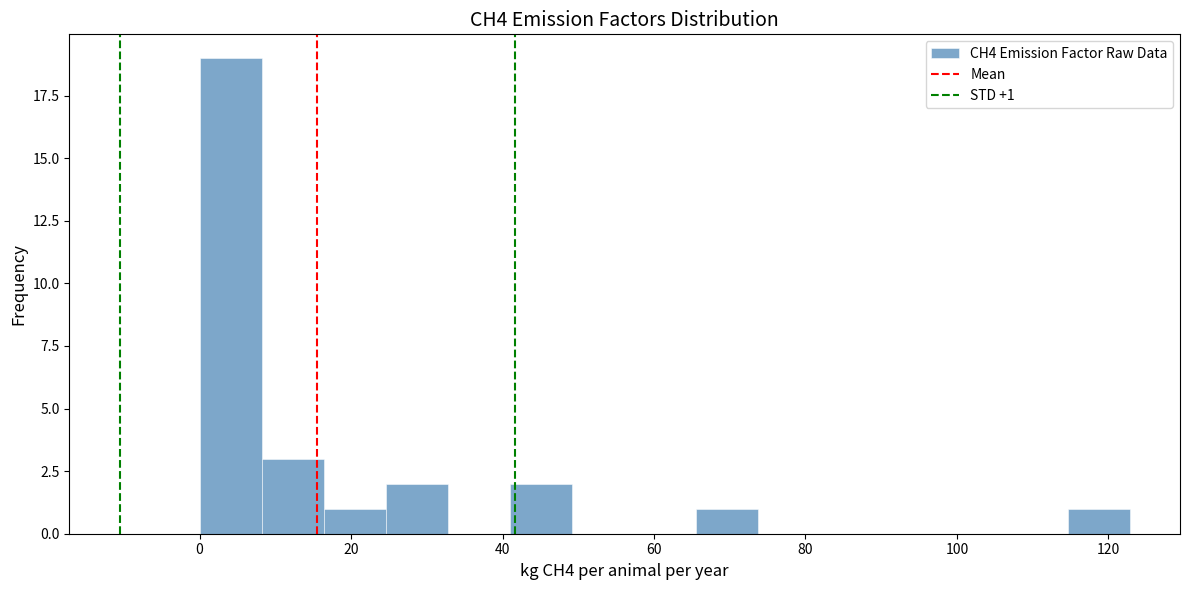

Which range on the x-axis has the tallest bar?

0 to 8